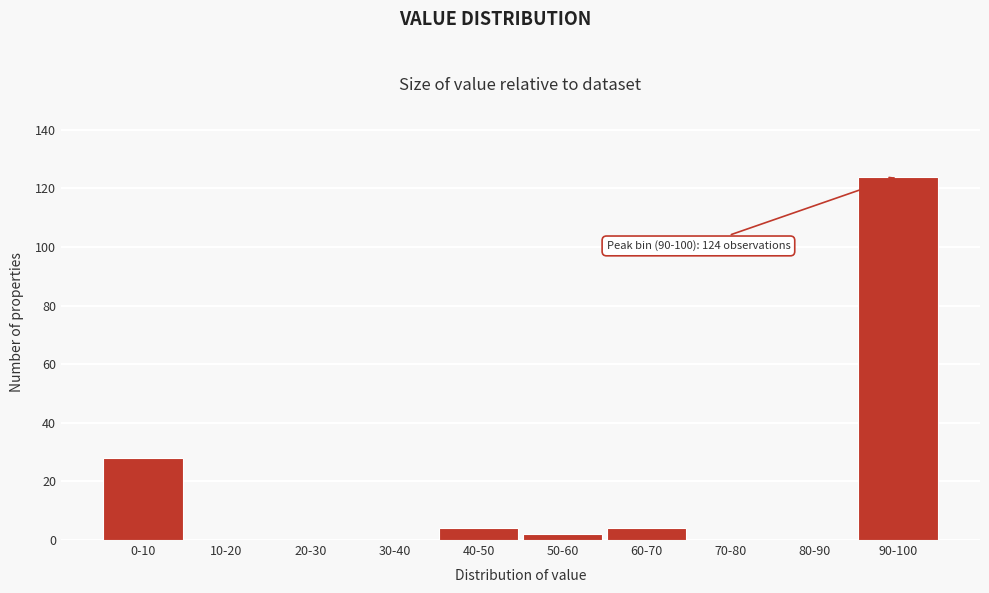

Reading left to right, list all the values displayed in this chart.

0-10=28	10-20=0	20-30=0	30-40=0	40-50=4	50-60=2	60-70=4	70-80=0	80-90=0	90-100=124